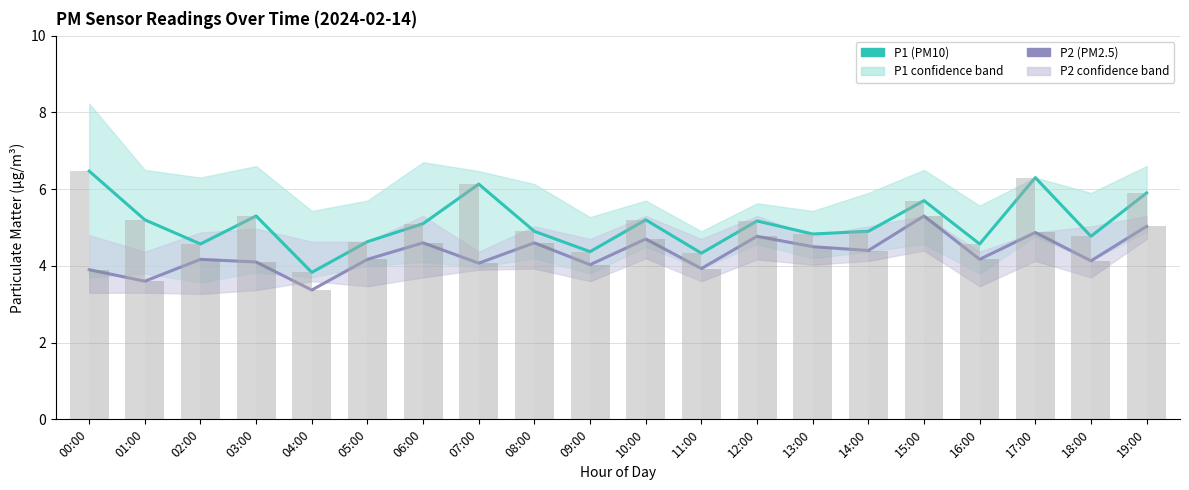

What is the value of the P2 bar at the 2nd from the left?

3.6